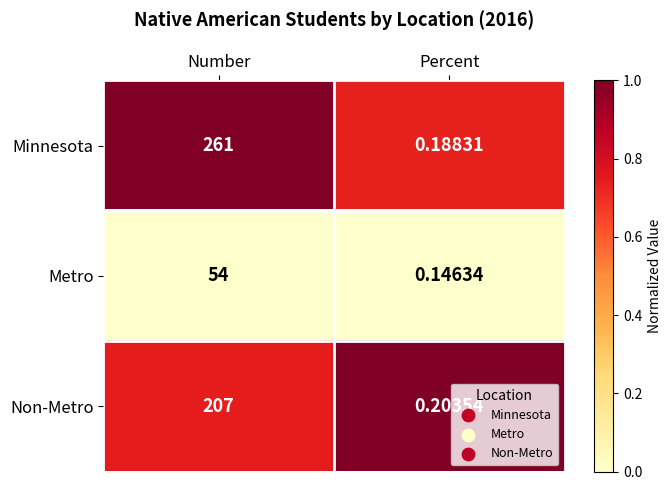

Which series has the largest total across all categories?

Minnesota